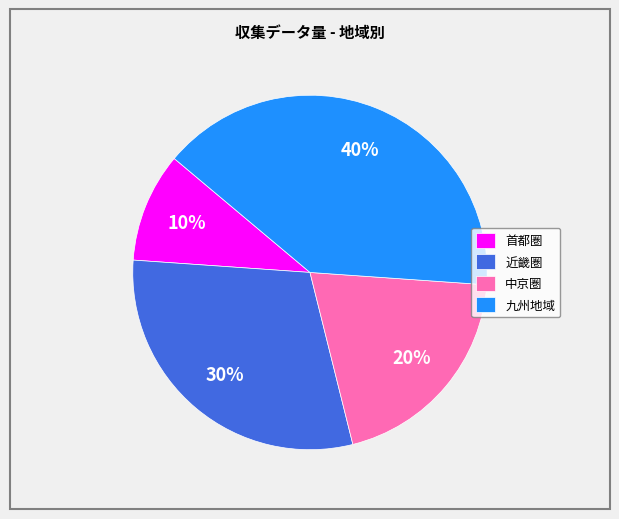

True or false: 九州地域 accounts for 30% of the total.

False